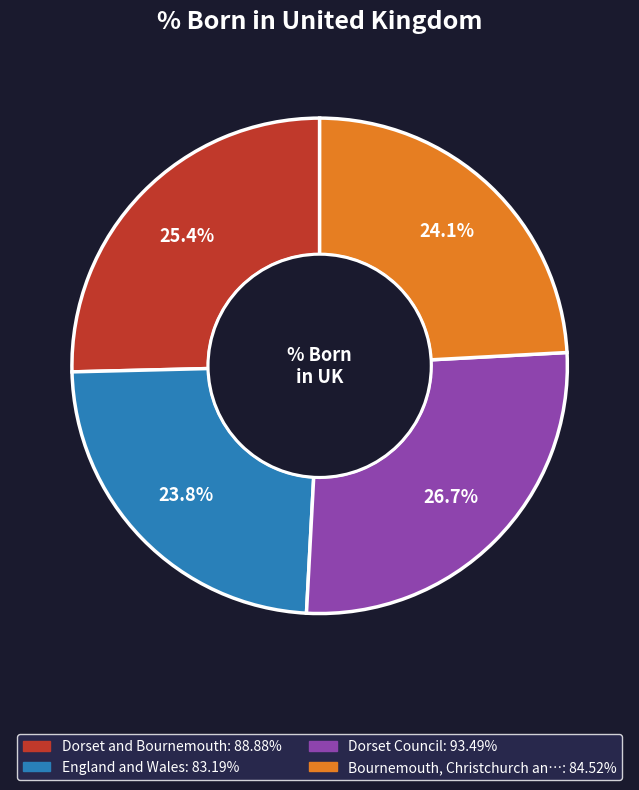

Is Dorset Council: 93.49% the majority of the pie?

No